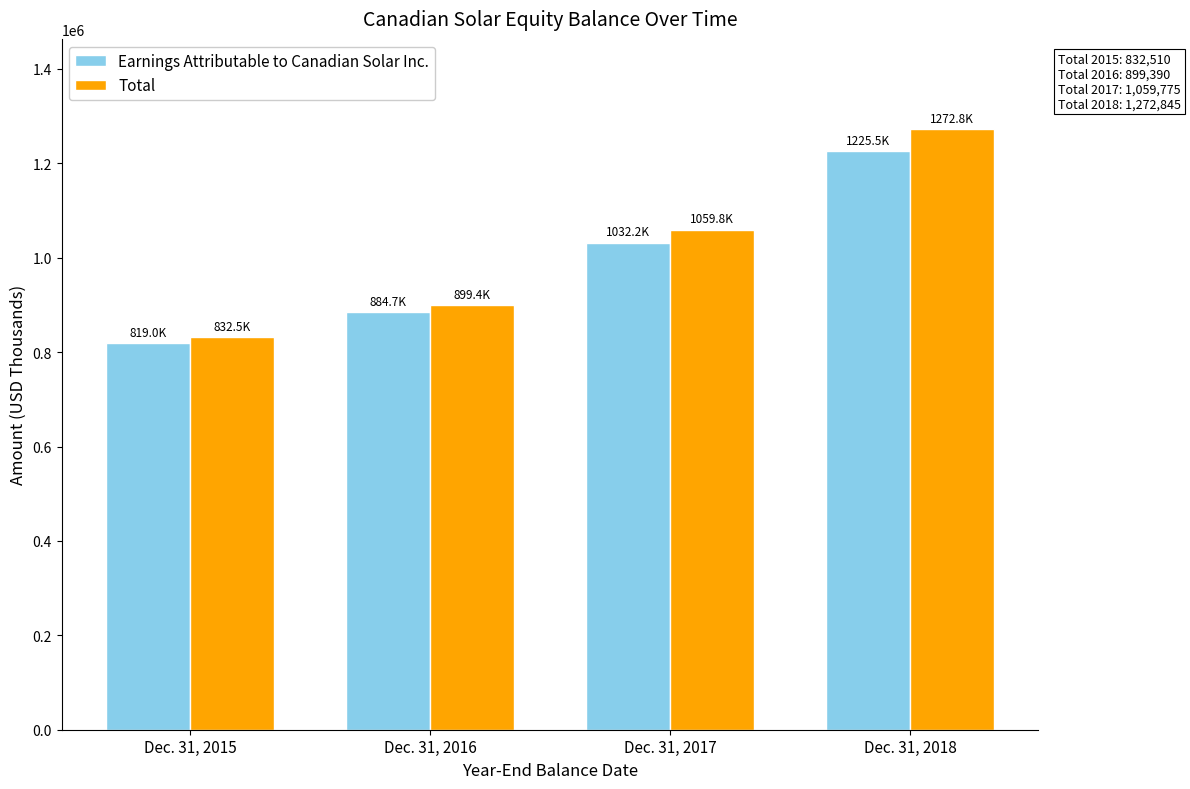

How many data points in Total are less than 1059775?

2